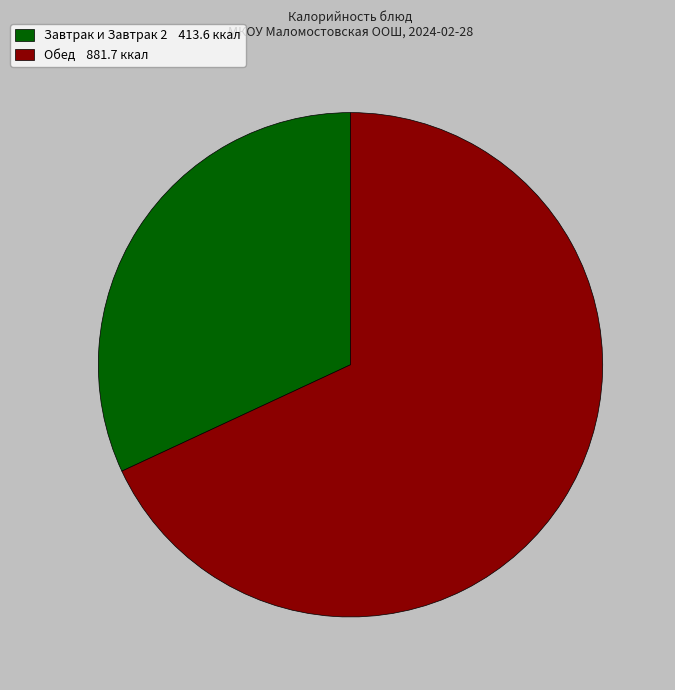

Does Завтрак и Завтрак 2 413.6 ккал represent more than half of the total?

No